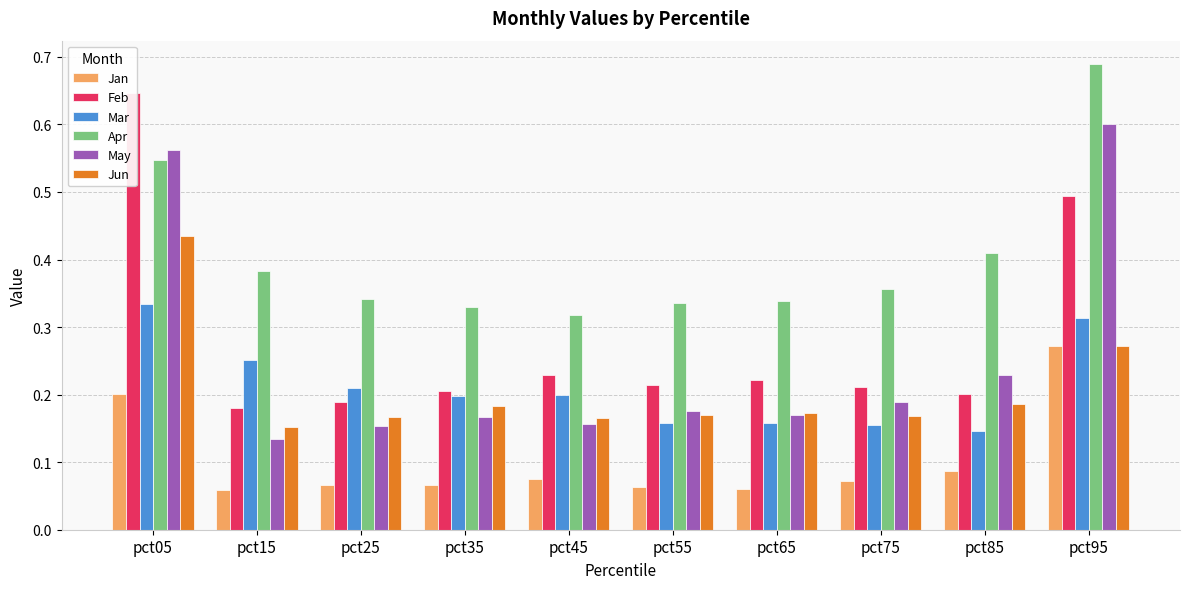

Reading right to left, what are all the values shown in this chart?

Jan: pct95=0.3	pct85=0.1	pct75=0.1	pct65=0.1	pct55=0.1	pct45=0.1	pct35=0.1	pct25=0.1	pct15=0.1	pct05=0.2
Feb: pct95=0.5	pct85=0.2	pct75=0.2	pct65=0.2	pct55=0.2	pct45=0.2	pct35=0.2	pct25=0.2	pct15=0.2	pct05=0.6
Mar: pct95=0.3	pct85=0.1	pct75=0.2	pct65=0.2	pct55=0.2	pct45=0.2	pct35=0.2	pct25=0.2	pct15=0.3	pct05=0.3
Apr: pct95=0.7	pct85=0.4	pct75=0.4	pct65=0.3	pct55=0.3	pct45=0.3	pct35=0.3	pct25=0.3	pct15=0.4	pct05=0.5
May: pct95=0.6	pct85=0.2	pct75=0.2	pct65=0.2	pct55=0.2	pct45=0.2	pct35=0.2	pct25=0.2	pct15=0.1	pct05=0.6
Jun: pct95=0.3	pct85=0.2	pct75=0.2	pct65=0.2	pct55=0.2	pct45=0.2	pct35=0.2	pct25=0.2	pct15=0.2	pct05=0.4